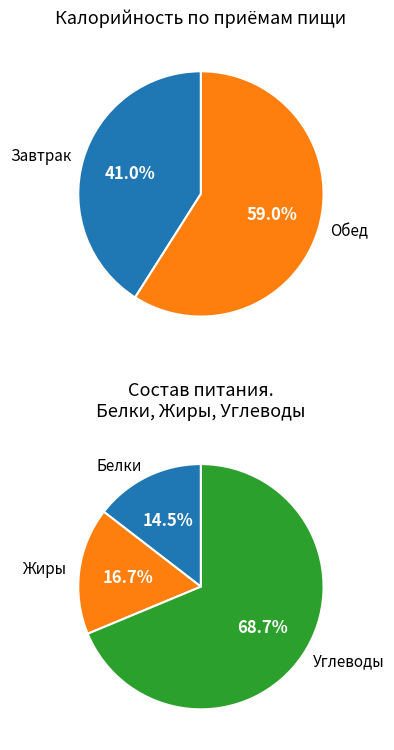

Is it true that Завтрак is 41% of the pie?

True